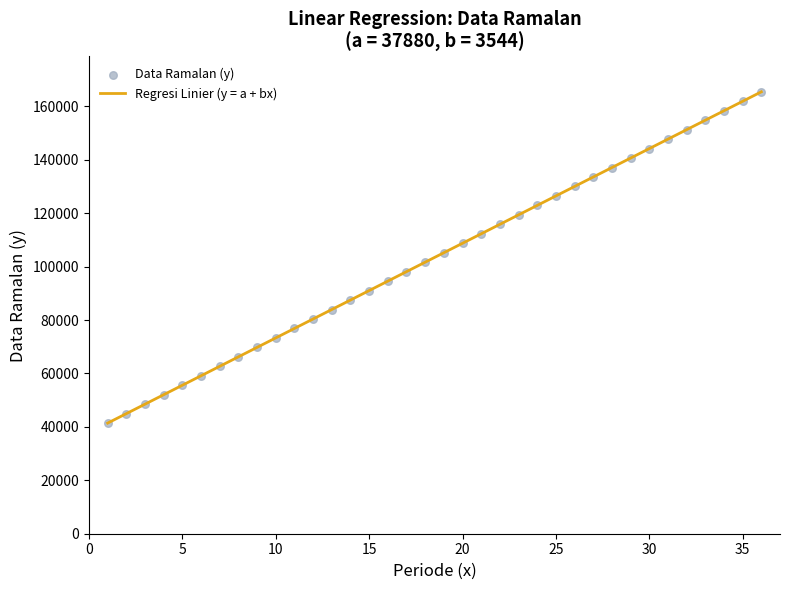

What is the greatest value displayed?

165464